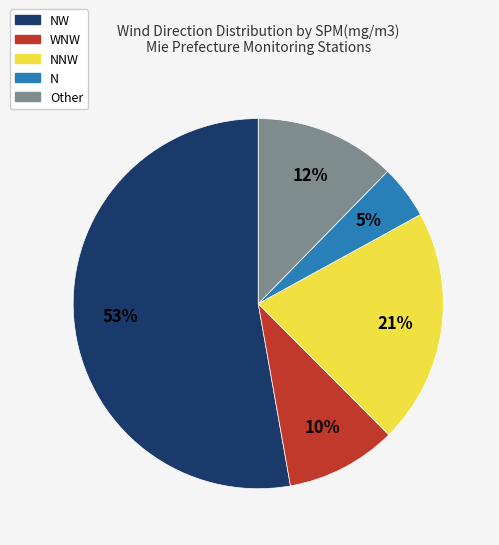

How many slices are in this pie chart?

5